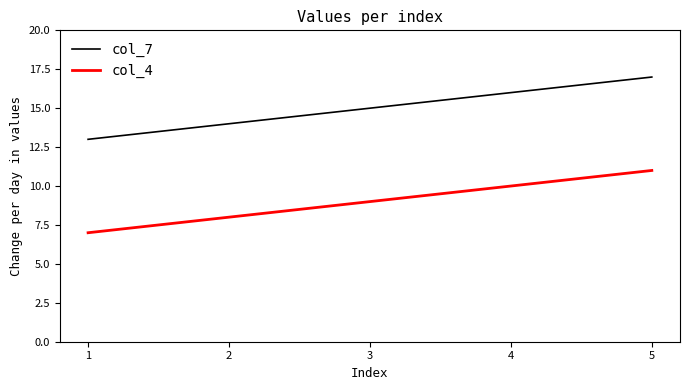

What value does the col_4 series have at 5?

11